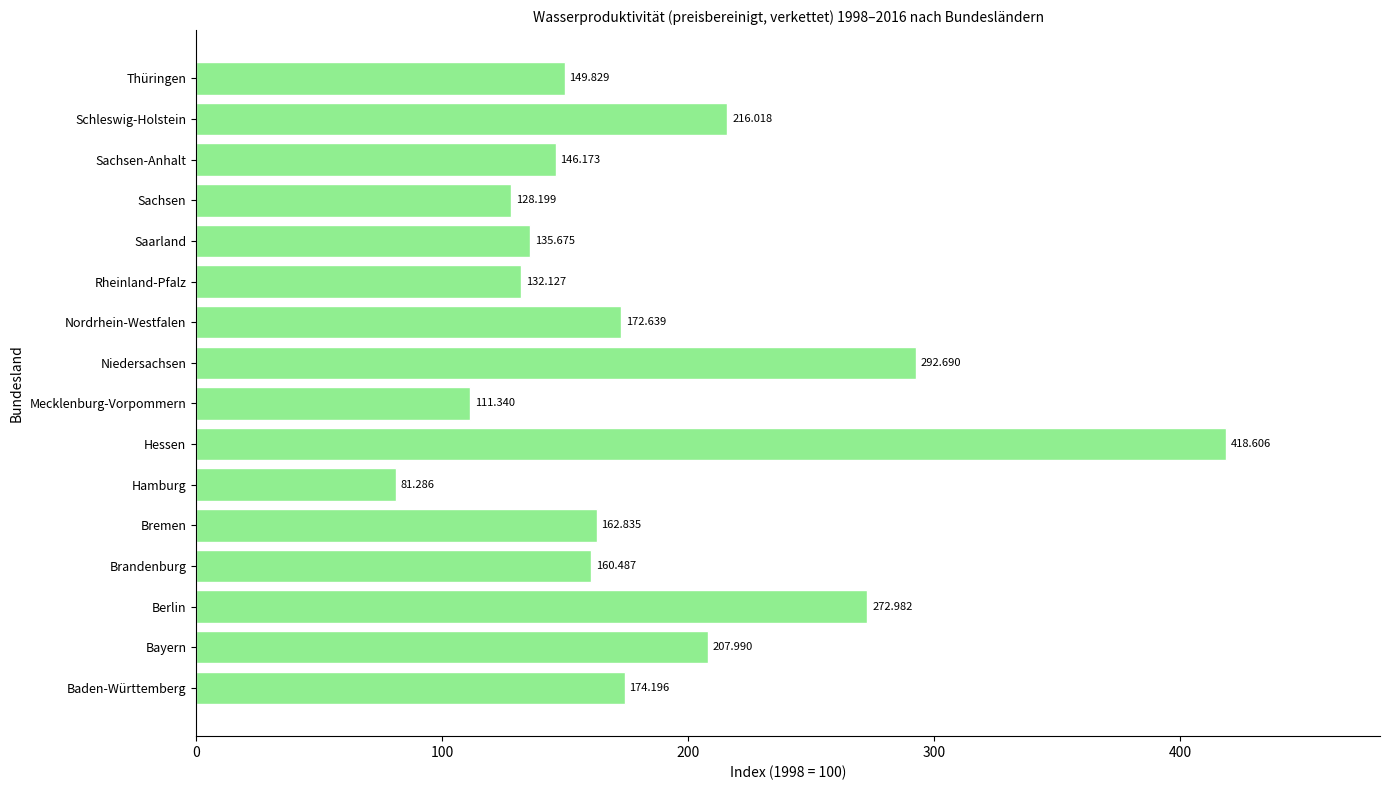

List the labels in order of value, largest first.

Hessen, Niedersachsen, Berlin, Schleswig-Holstein, Bayern, Baden-Württemberg, Nordrhein-Westfalen, Bremen, Brandenburg, Thüringen, Sachsen-Anhalt, Saarland, Rheinland-Pfalz, Sachsen, Mecklenburg-Vorpommern, Hamburg